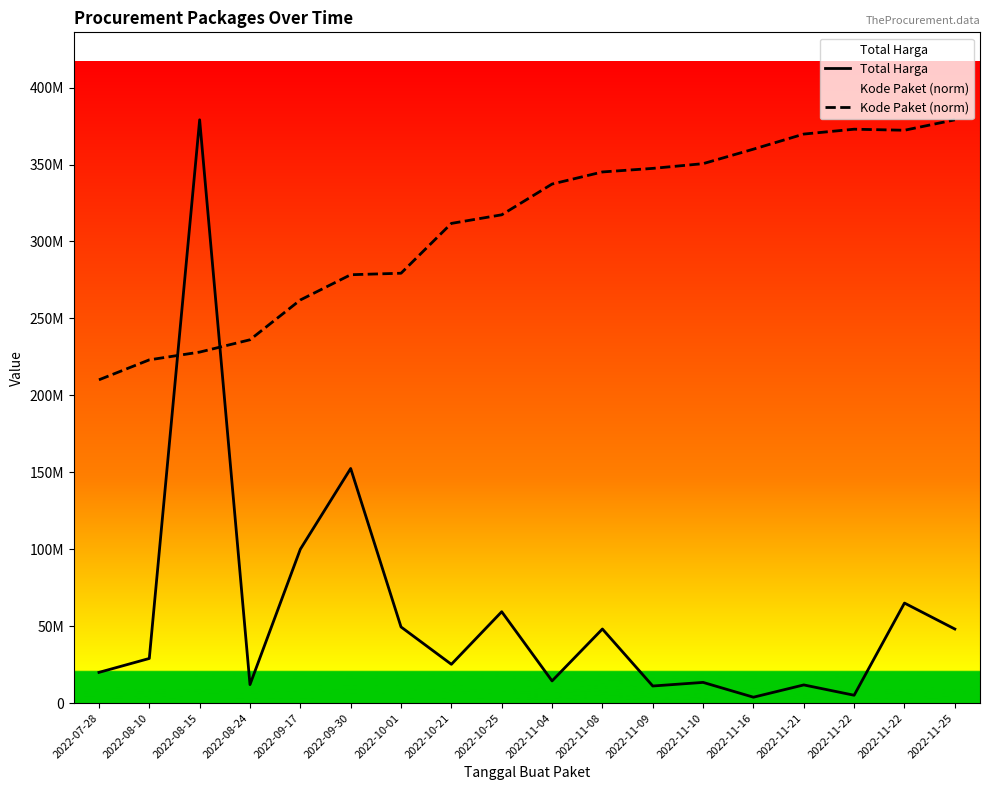

What is the sum of the Total Harga values at 2022-11-09 and 2022-10-01?

60578000.0